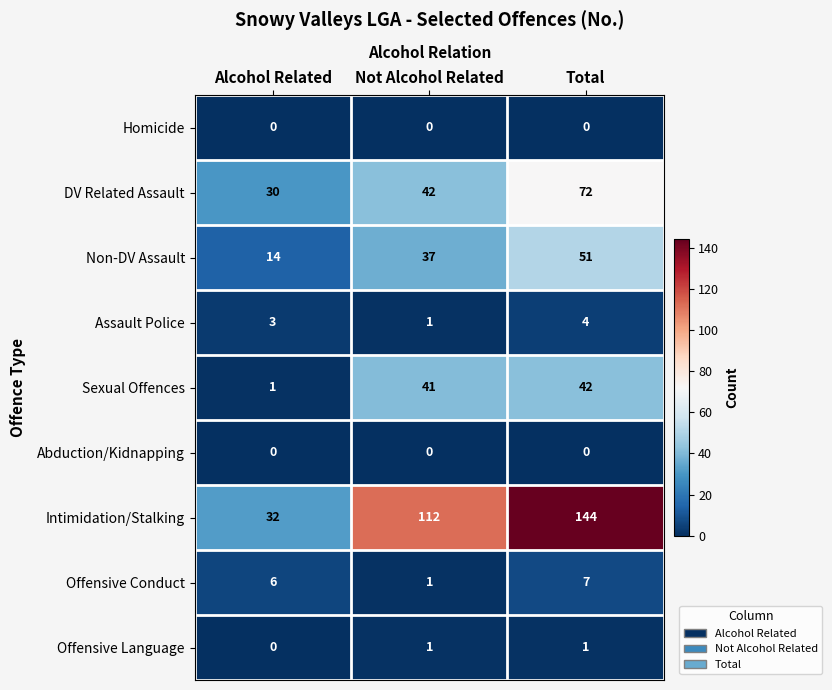

The value of Abduction/Kidnapping at Alcohol Related is 0. True or false?

True